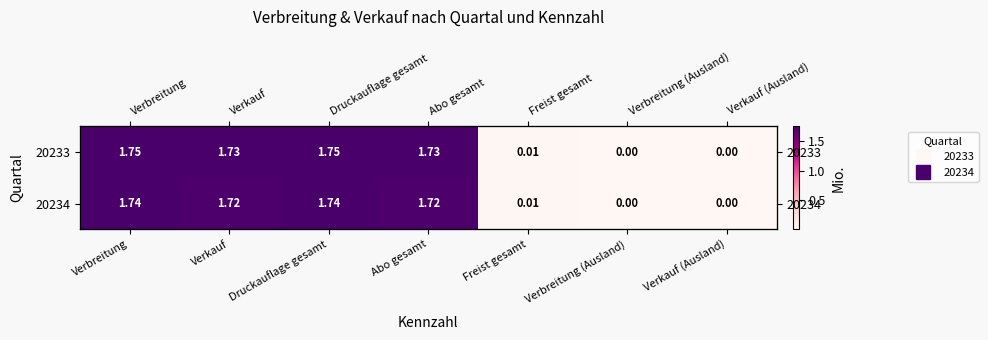

Which label corresponds to the smallest value in the chart?

Verbreitung (Ausland)